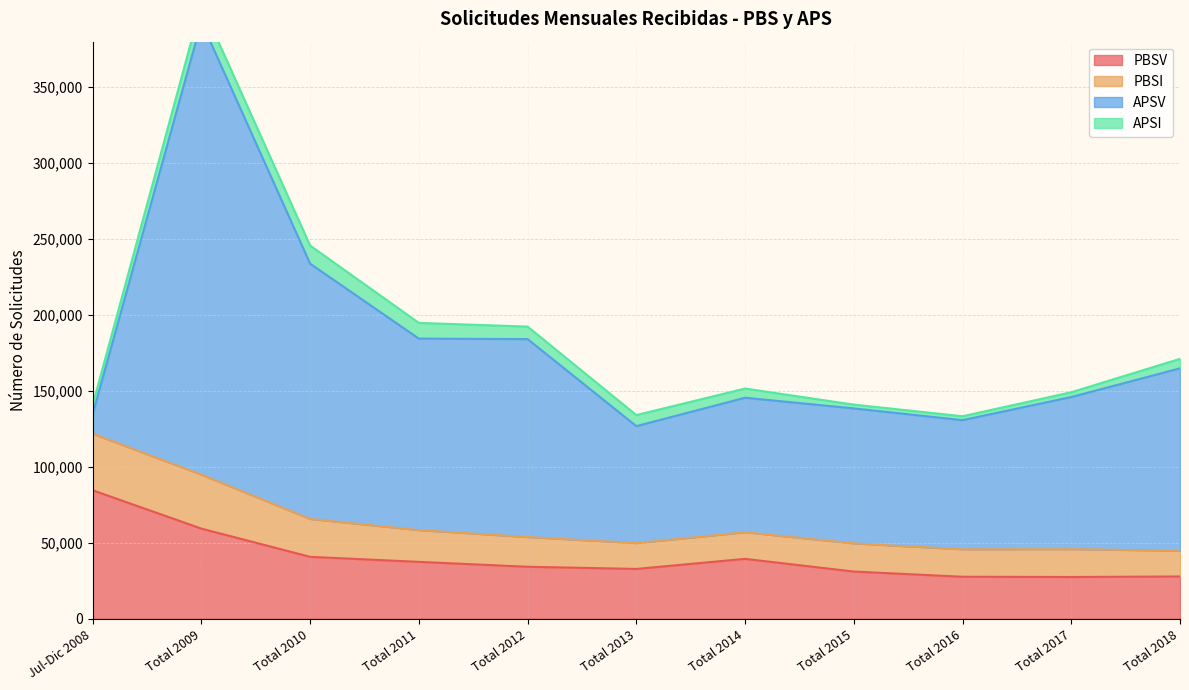

At which label is PBSI closest to 27126?

Total 2010